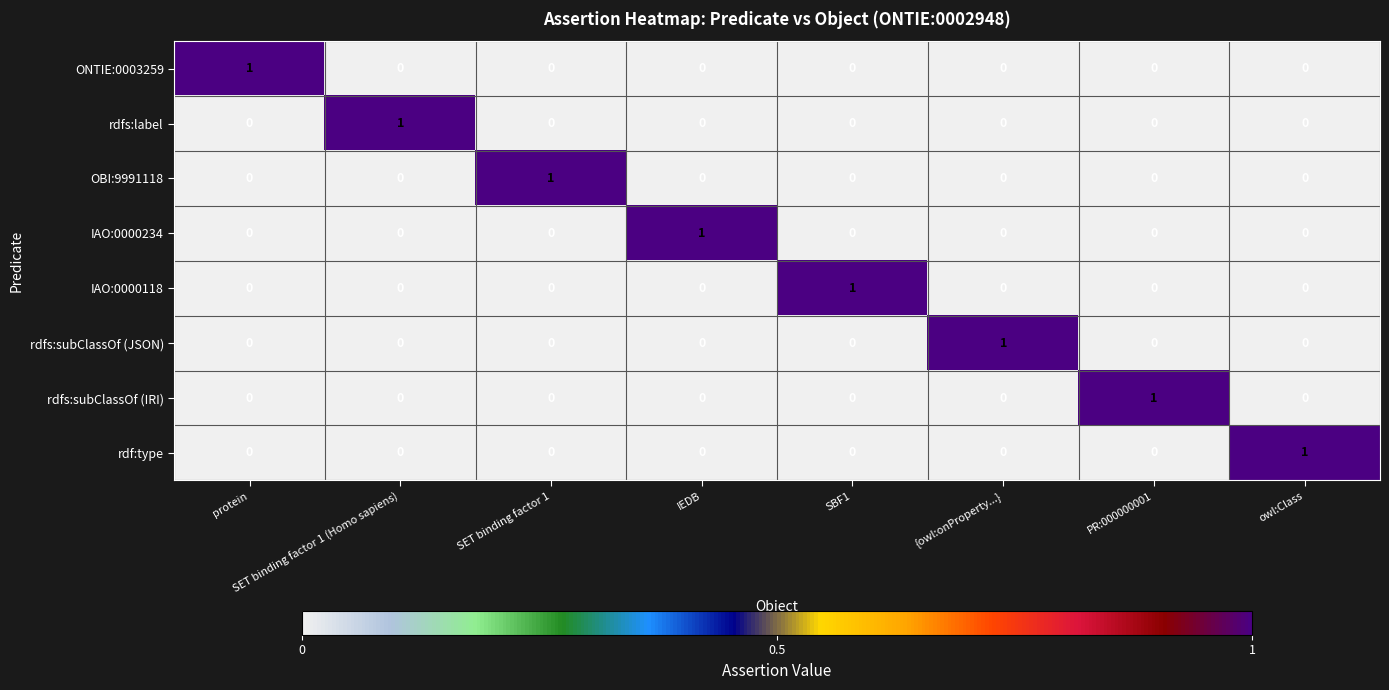

The rdf:type series shows 0 at {owl:onProperty...}. True or false?

True